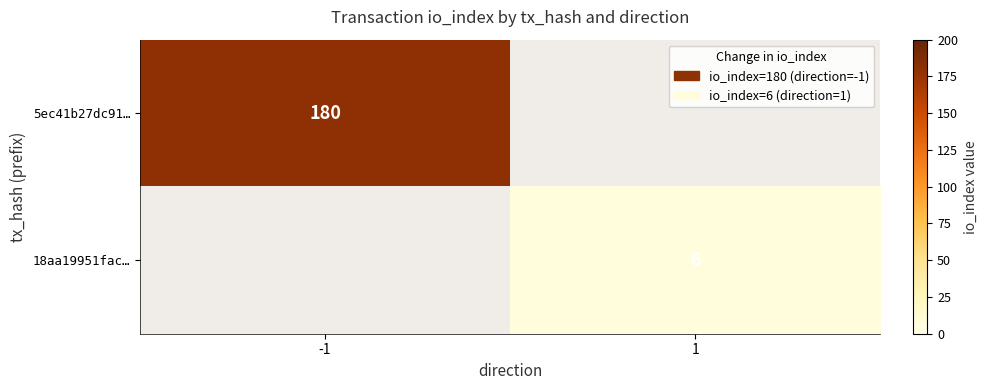

At how many categories does at least one series exceed 96?

1